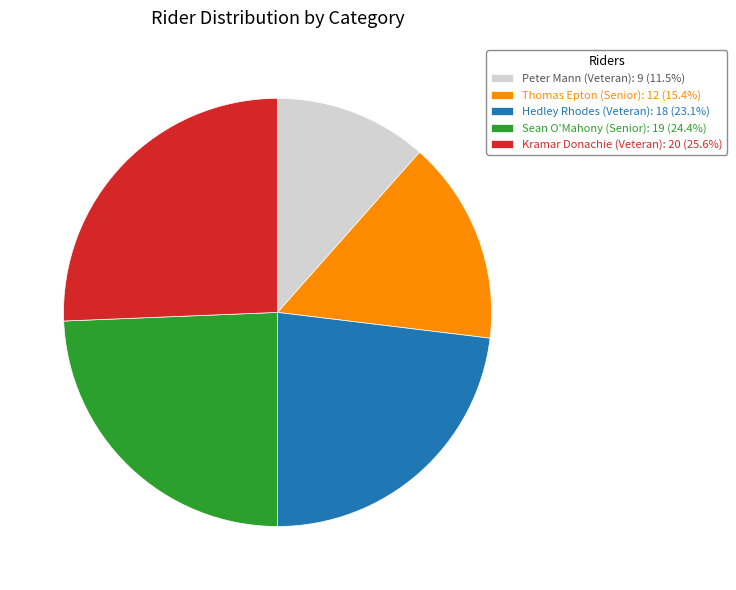

Approximately how many times larger is the value at Sean O'Mahony (Senior): 19 (24.4%) compared to Thomas Epton (Senior): 12 (15.4%)?

1.6